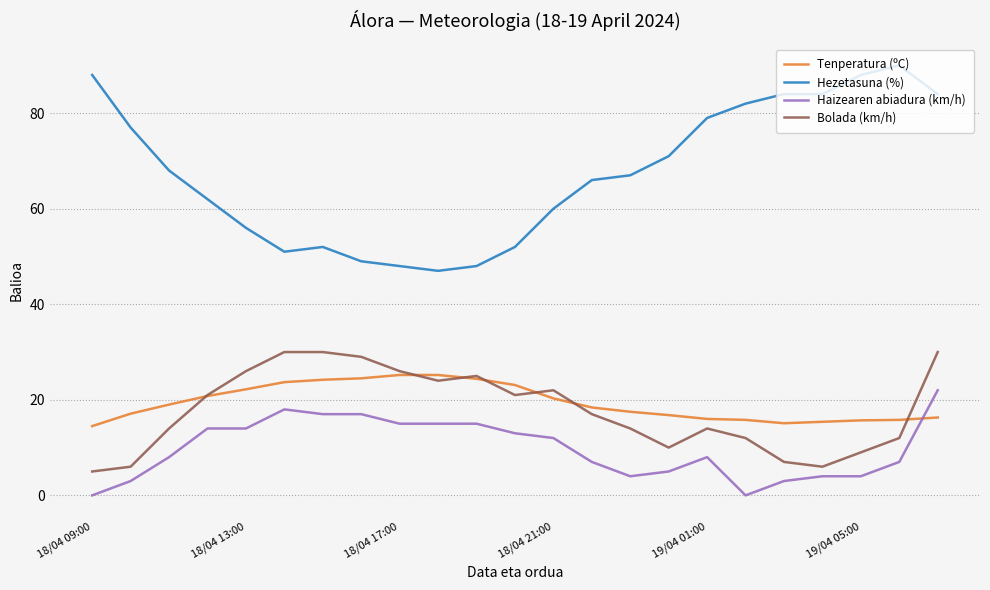

What is the maximum value shown in the chart?

90.0